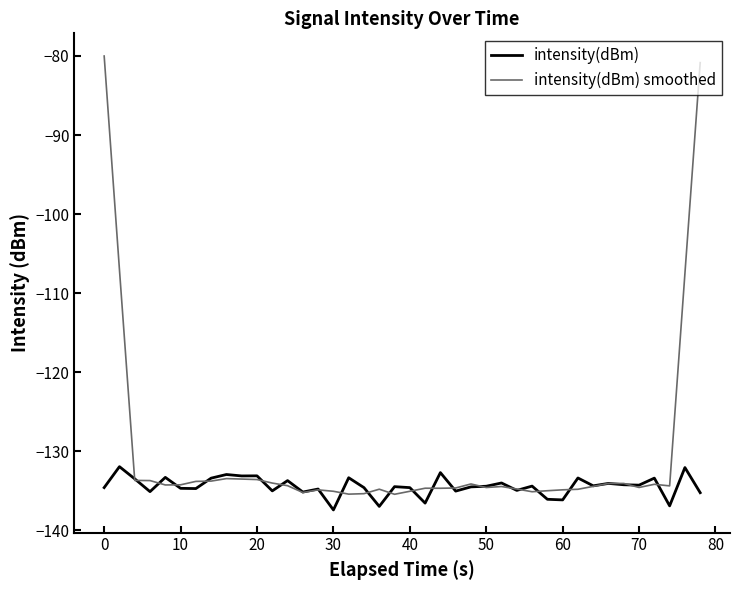

List the series in order of their overall mean, highest first.

intensity(dBm) smoothed, intensity(dBm)